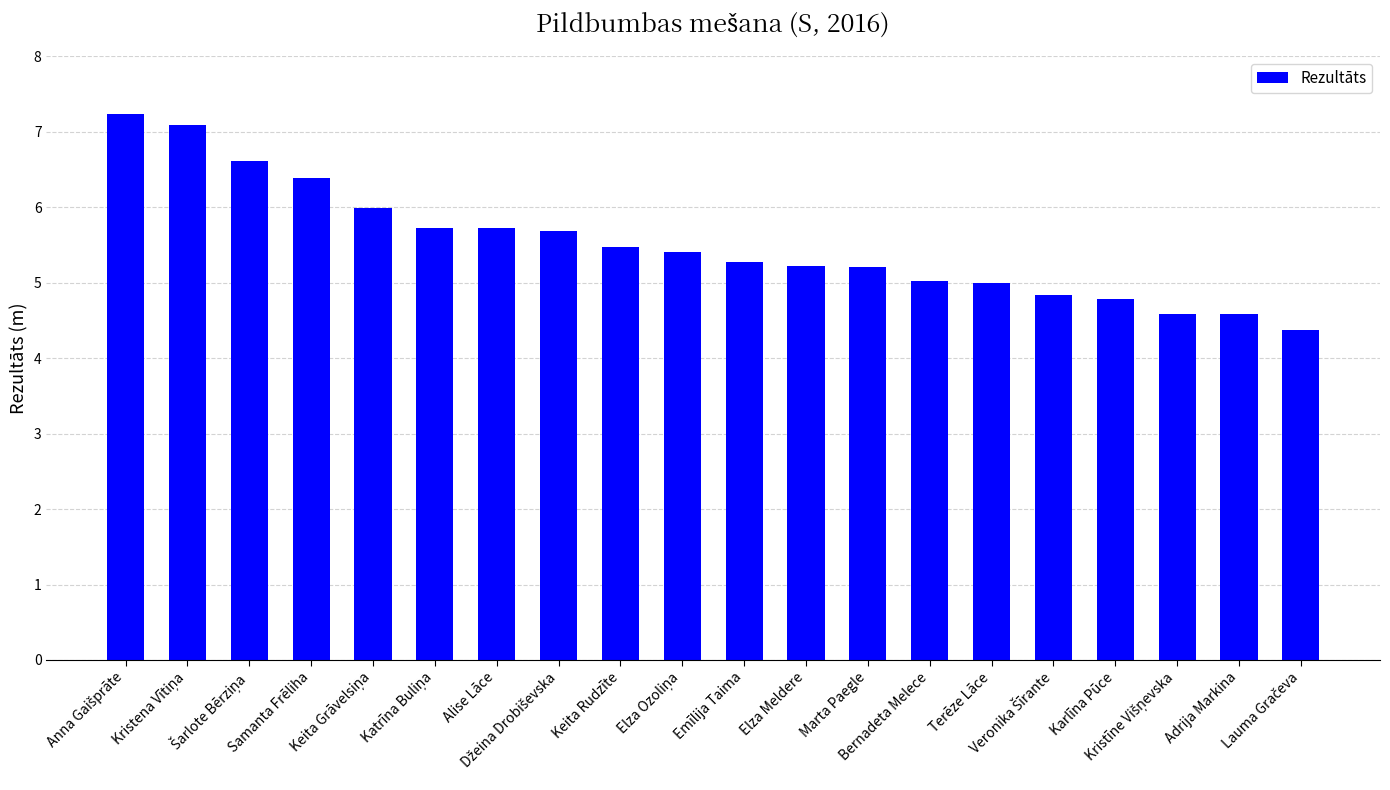

What is the average value?

5.5